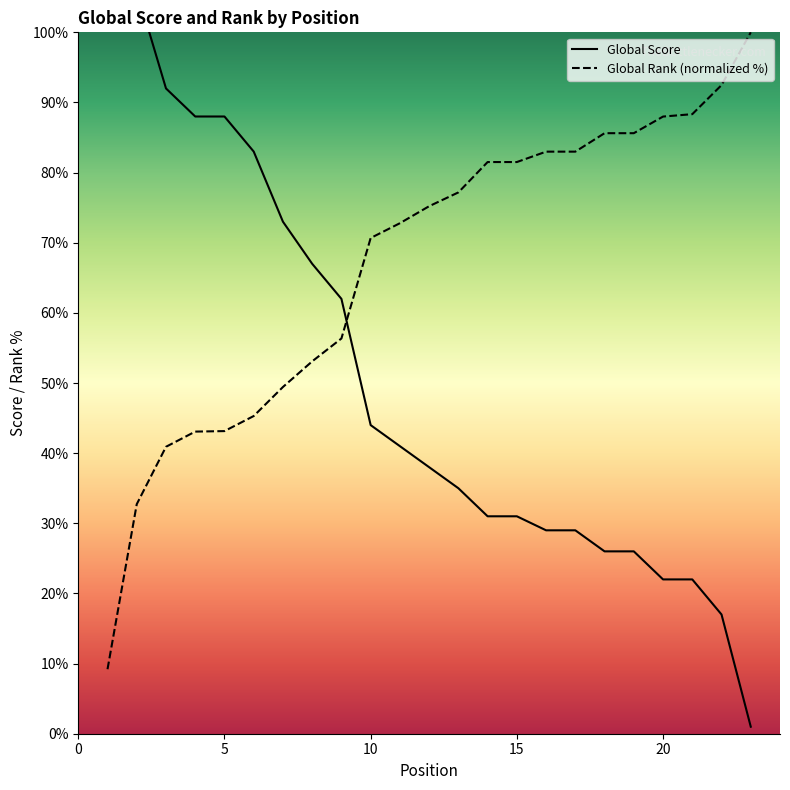

At which category is the sum across all series the highest?

1